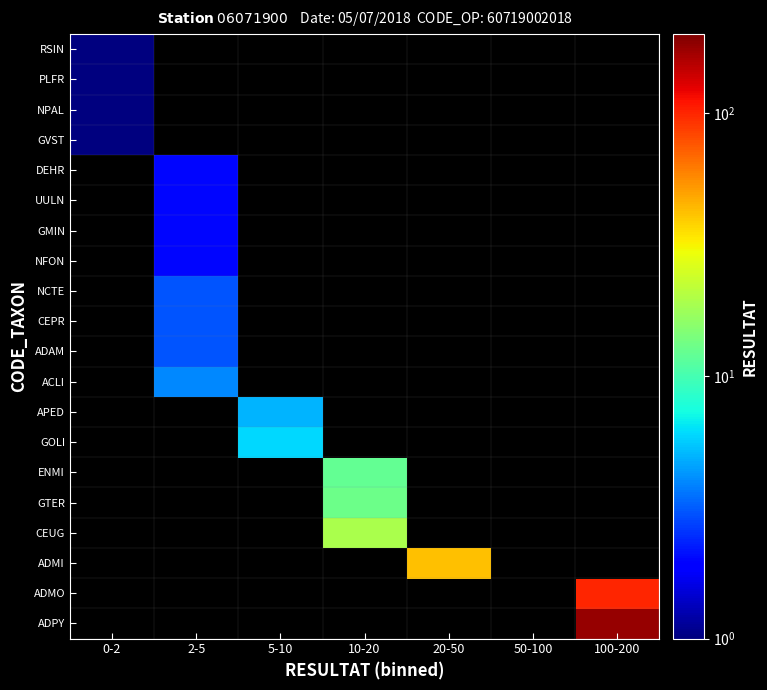

At which category does the chart reach its minimum across all series?

0-2